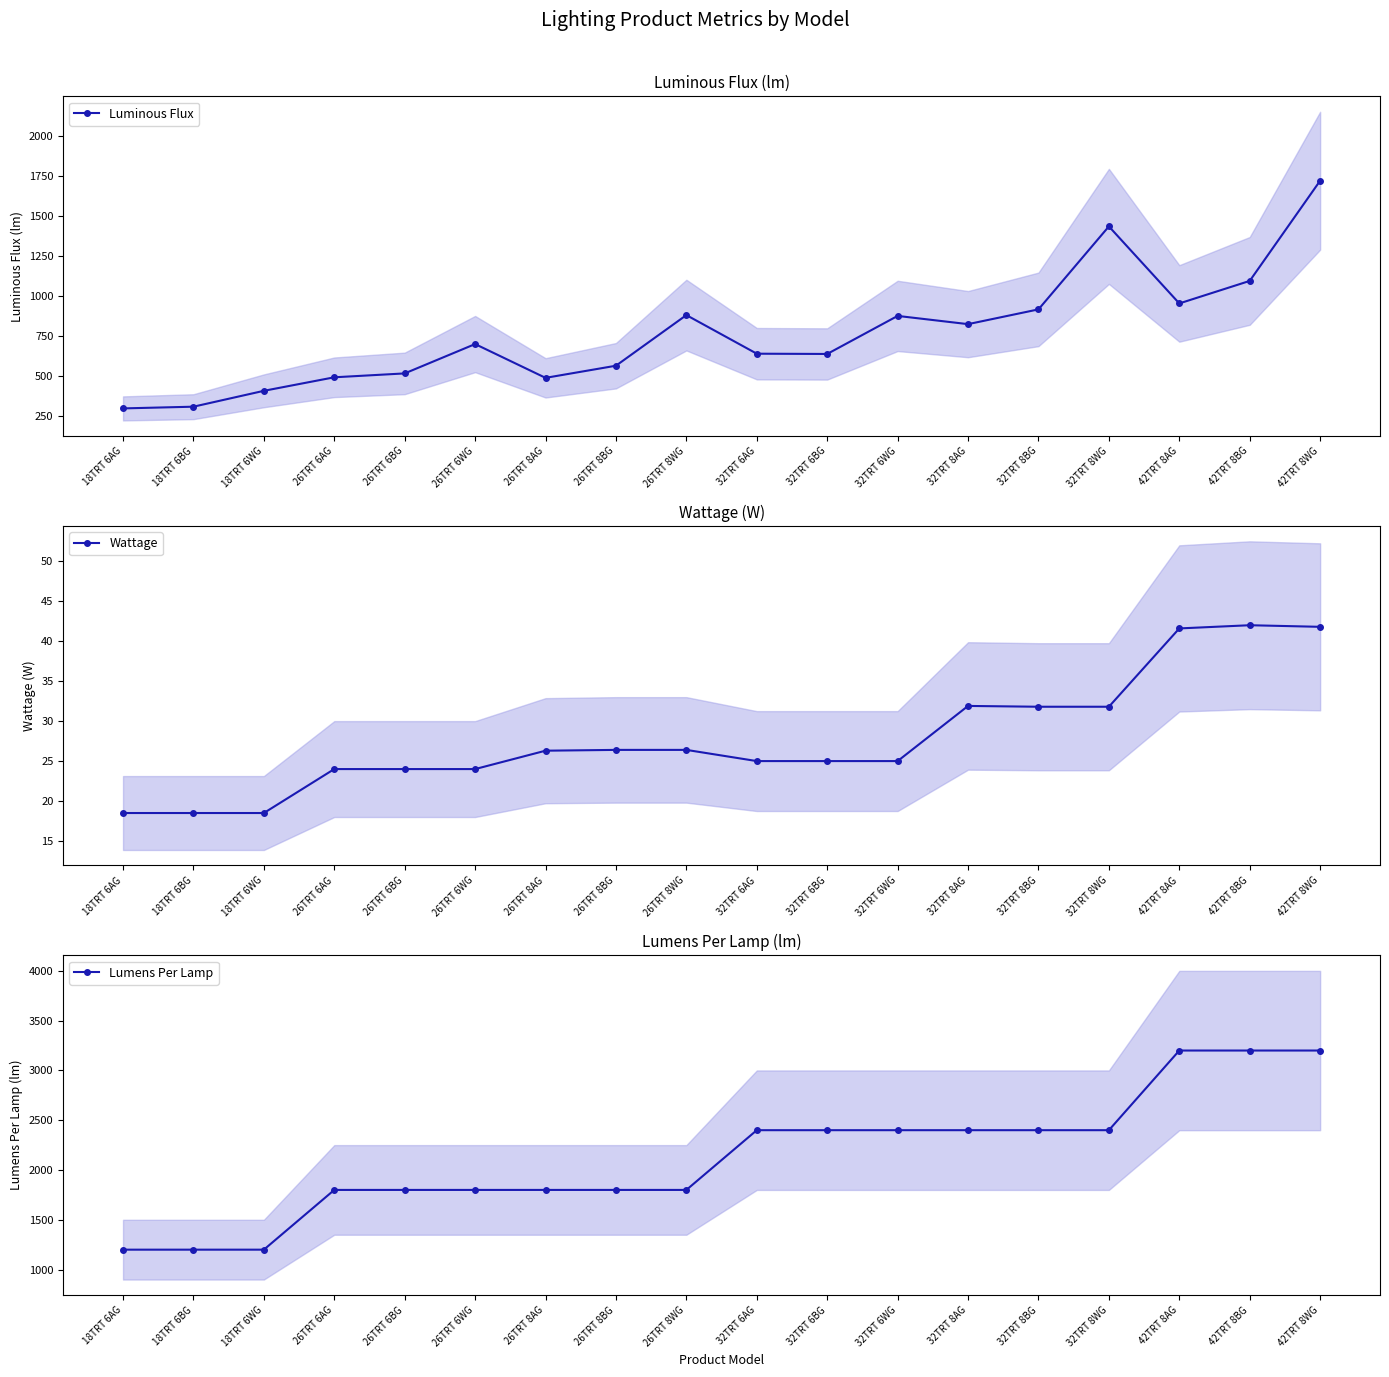

What is the label of the 10th point from the right?

26TRT 8WG